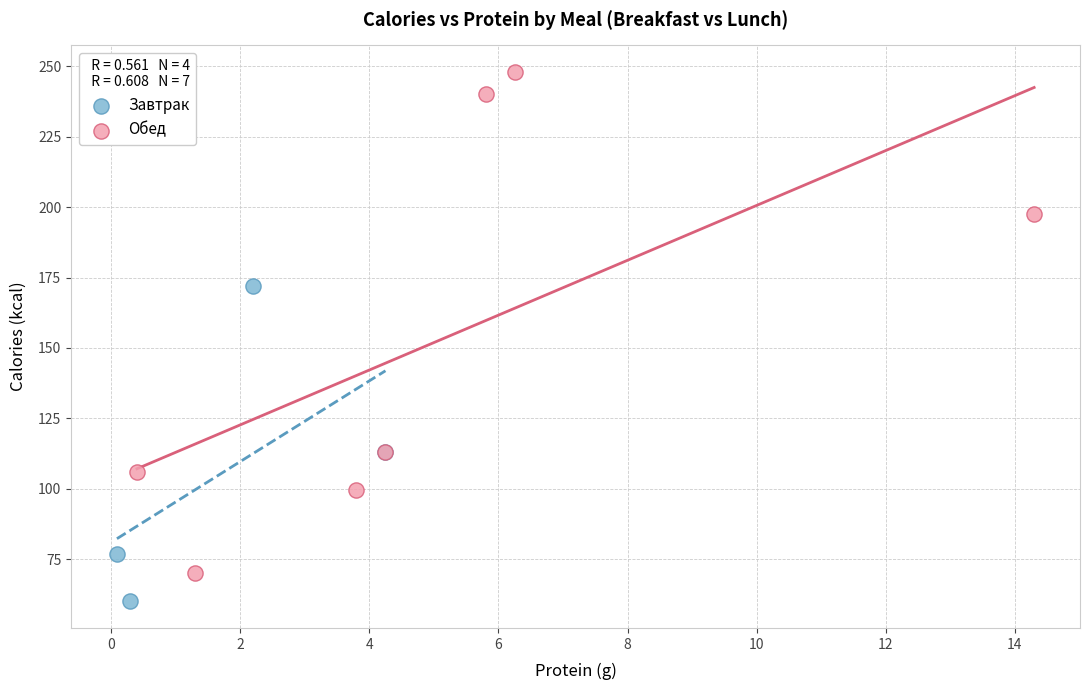

Which series reaches the maximum Y coordinate?

Обед